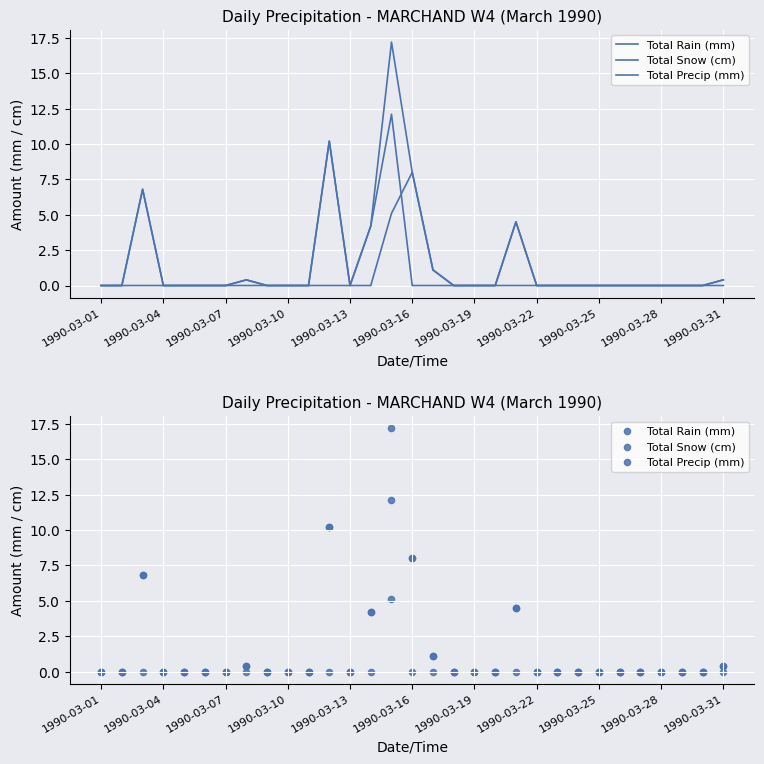

Which series has the widest spread of Y values?

Total Precip (mm)